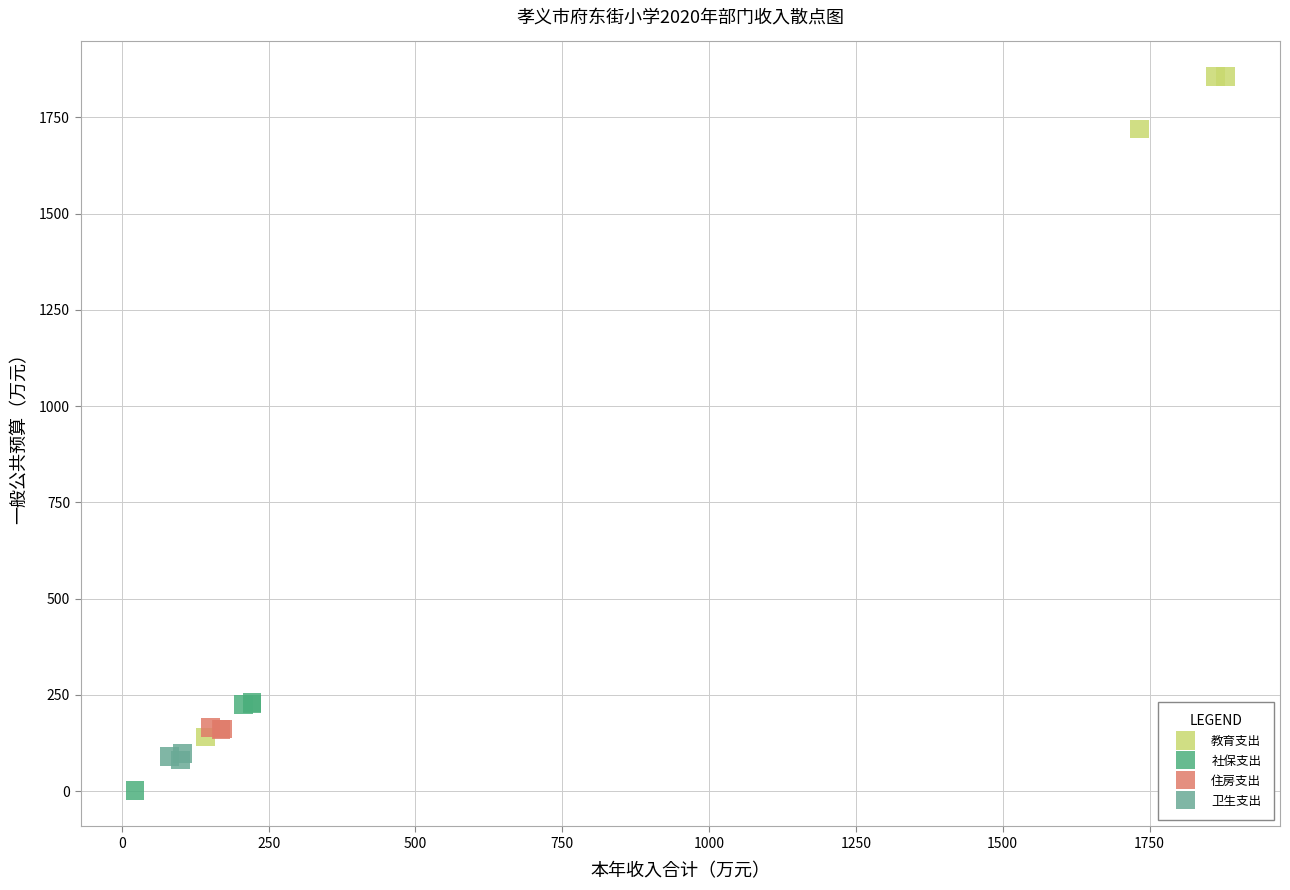

Which series has the widest spread of Y values?

教育支出